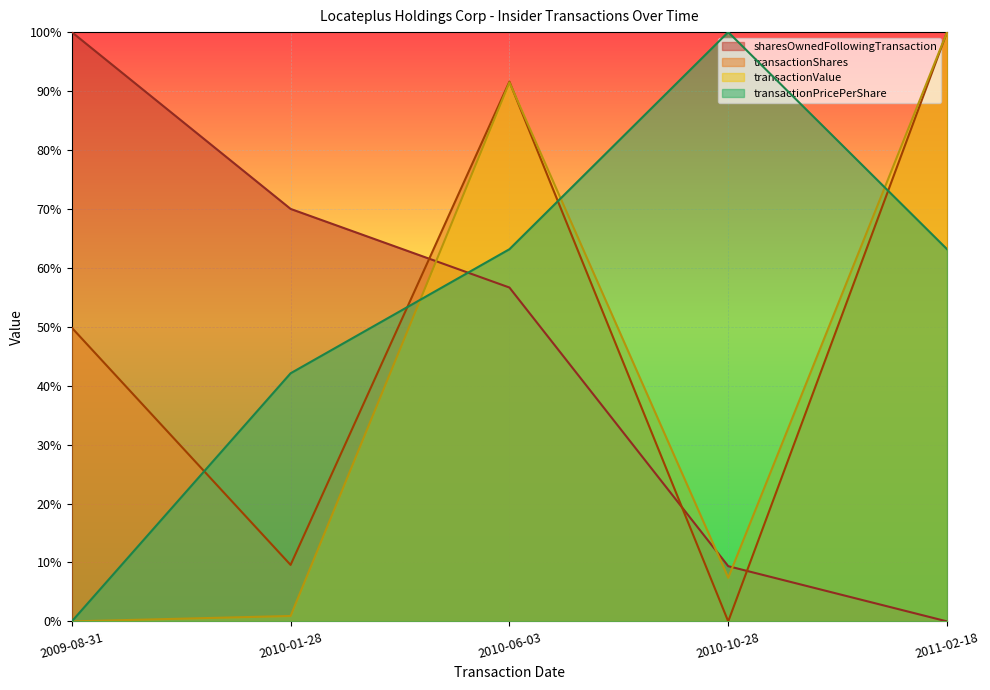

Is the value of sharesOwnedFollowingTransaction at 2010-06-03 greater than the value of transactionShares at 2010-10-28?

Yes